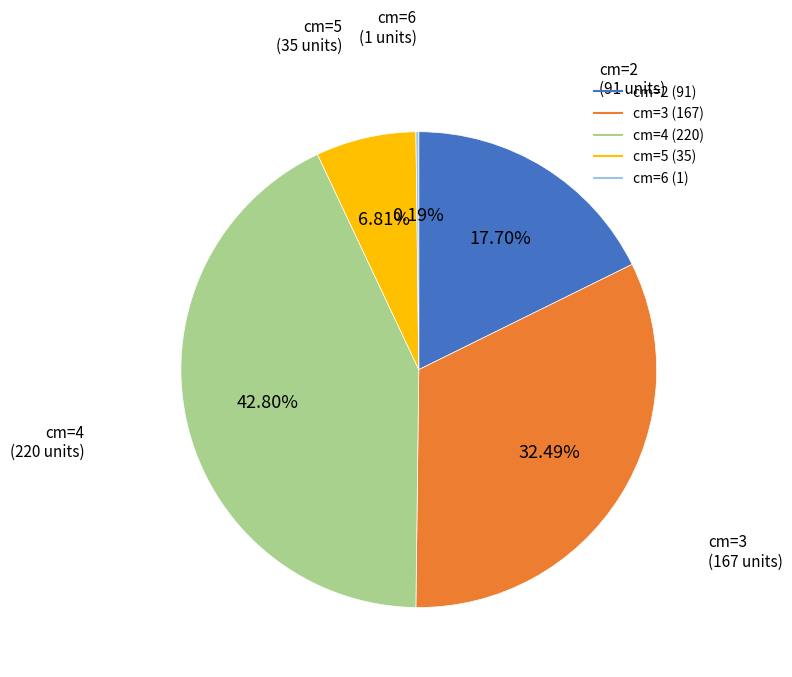

Is there any slice that represents more than half of the pie?

No